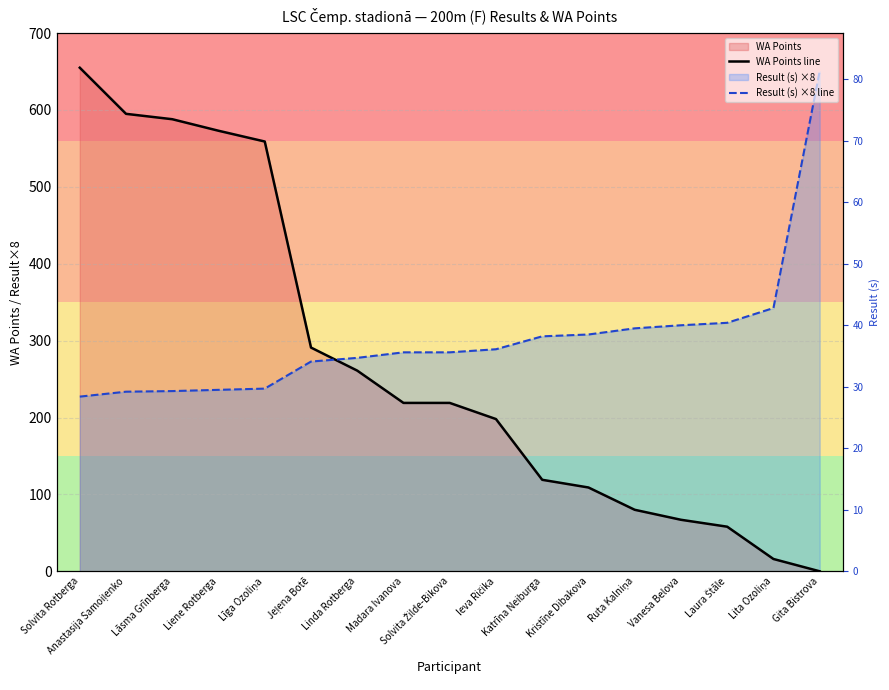

Which series has the largest range (max minus min)?

WA Points line